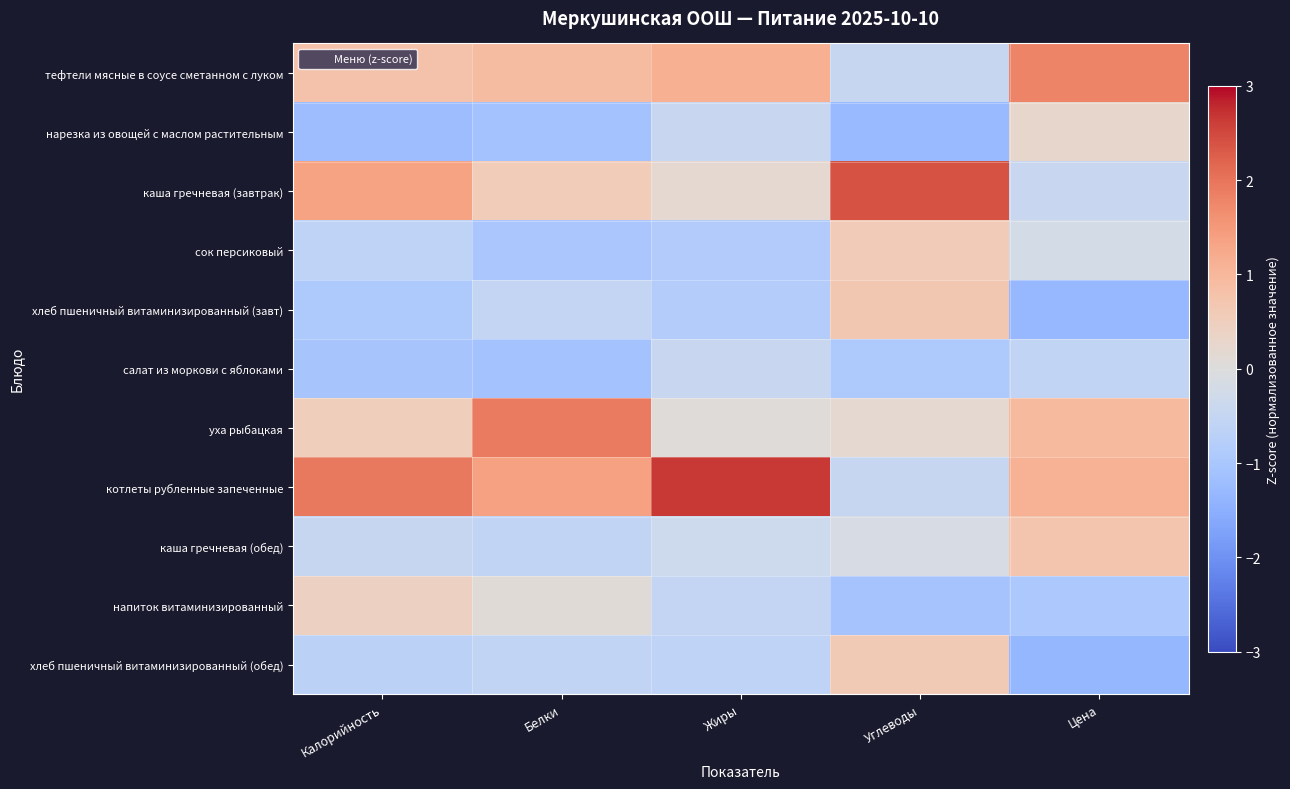

Which series has the largest total across all categories?

котлеты рубленные запеченные